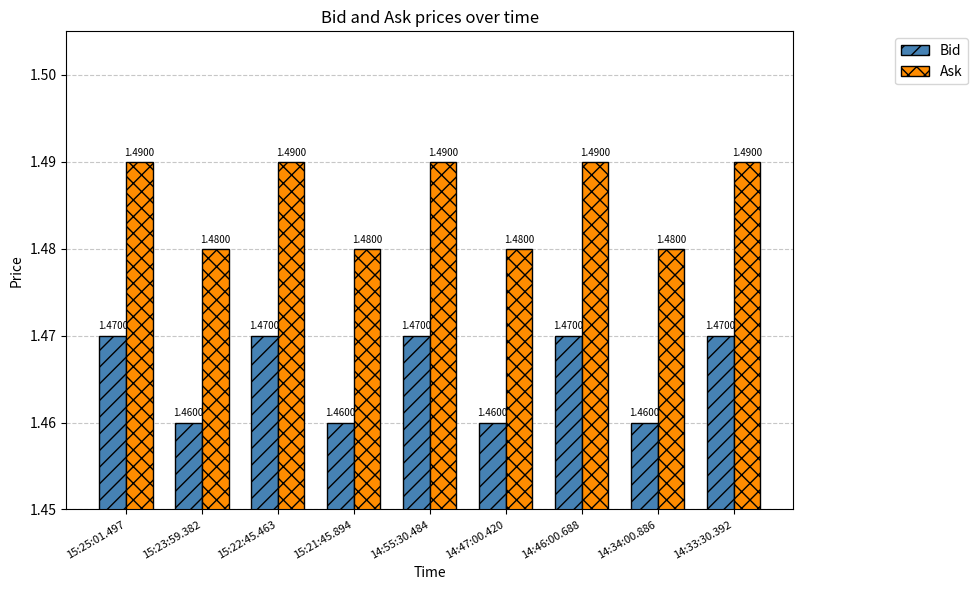

What is the sum of the Ask values at 15:21:45.894 and 15:23:59.382?

3.0